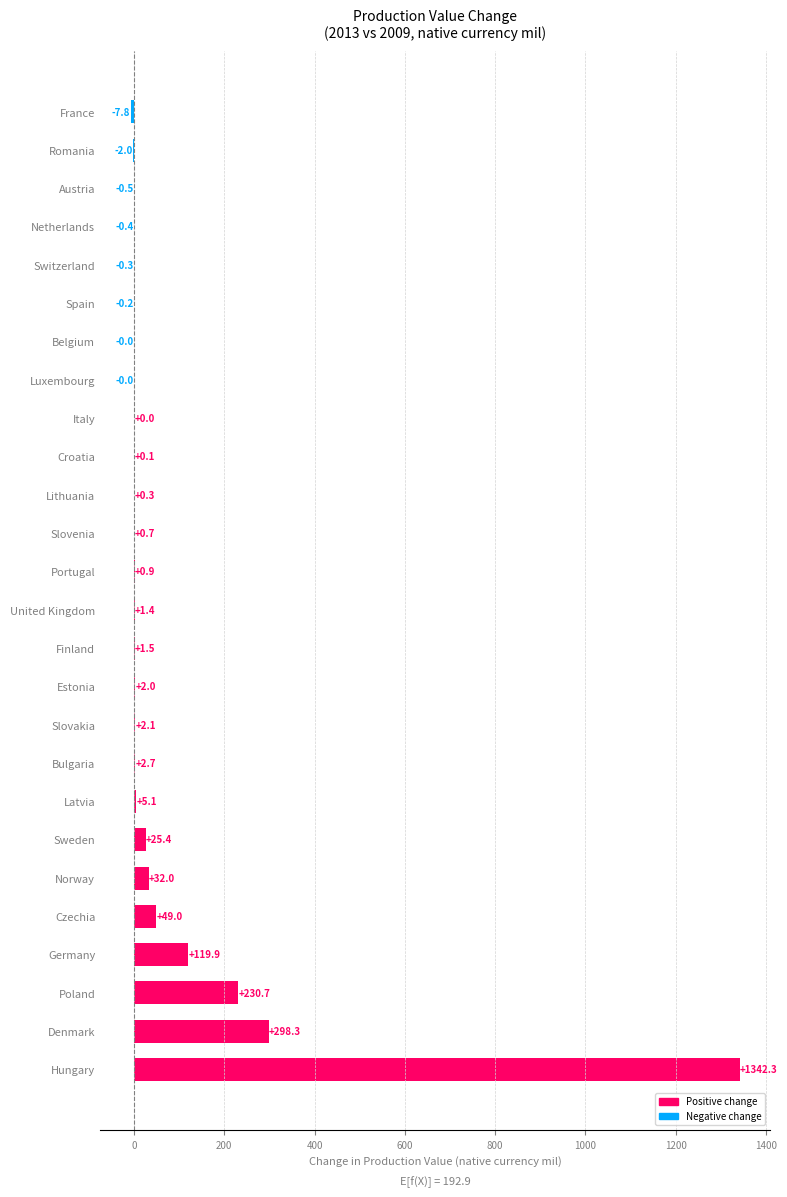

At which category does the chart reach its peak across all series?

Hungary